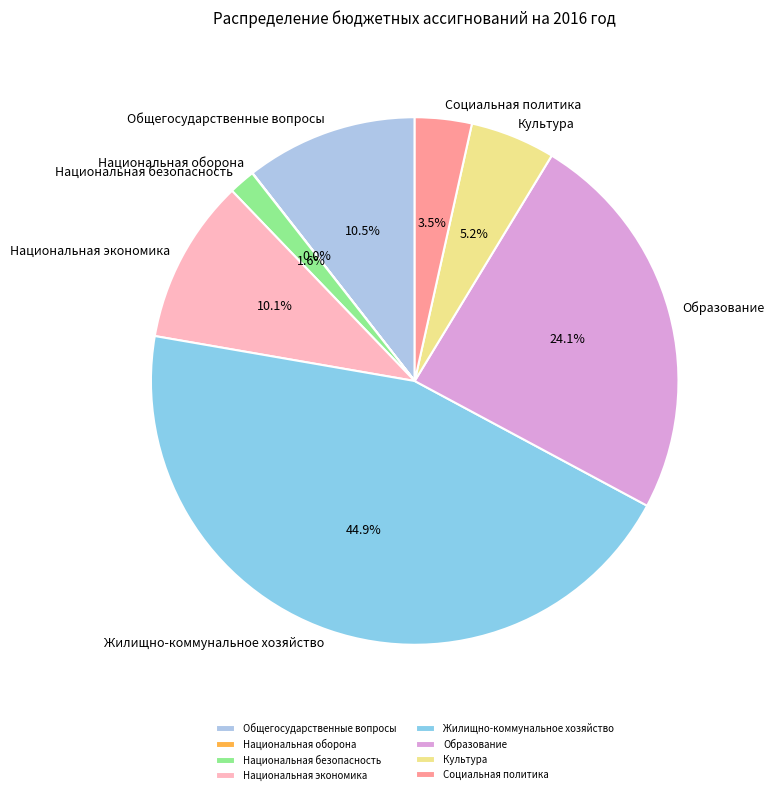

Combined, what portion of the pie is Общегосударственные вопросы and Национальная экономика?

20.6%